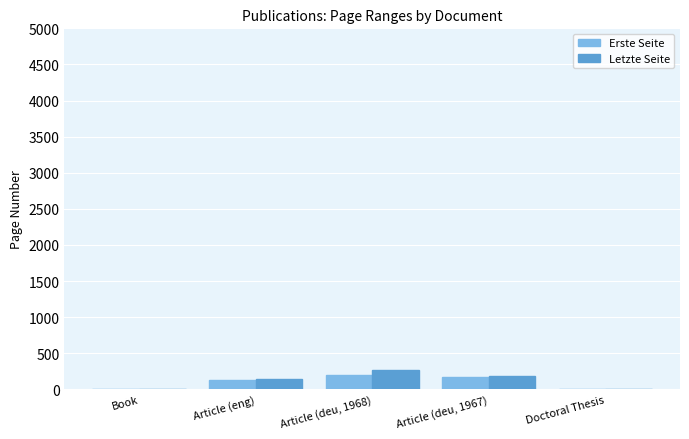

What value does the Letzte Seite series have at Article (deu, 1967)?

183